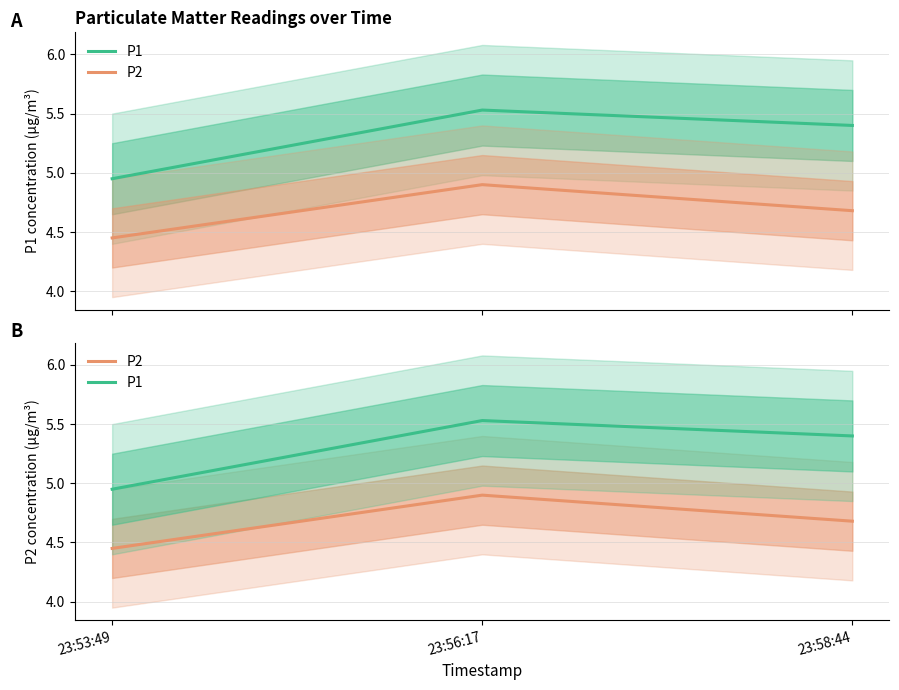

At which label does P2 reach its peak?

23:56:17